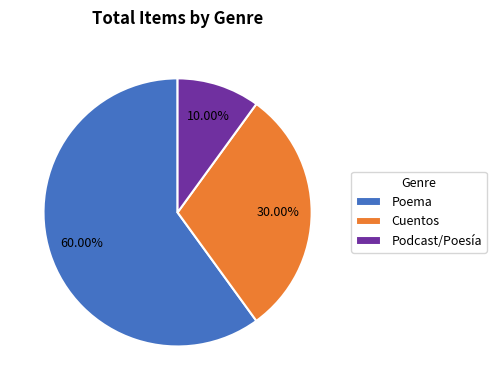

Combined, do Cuentos and Poema account for over 50%?

Yes